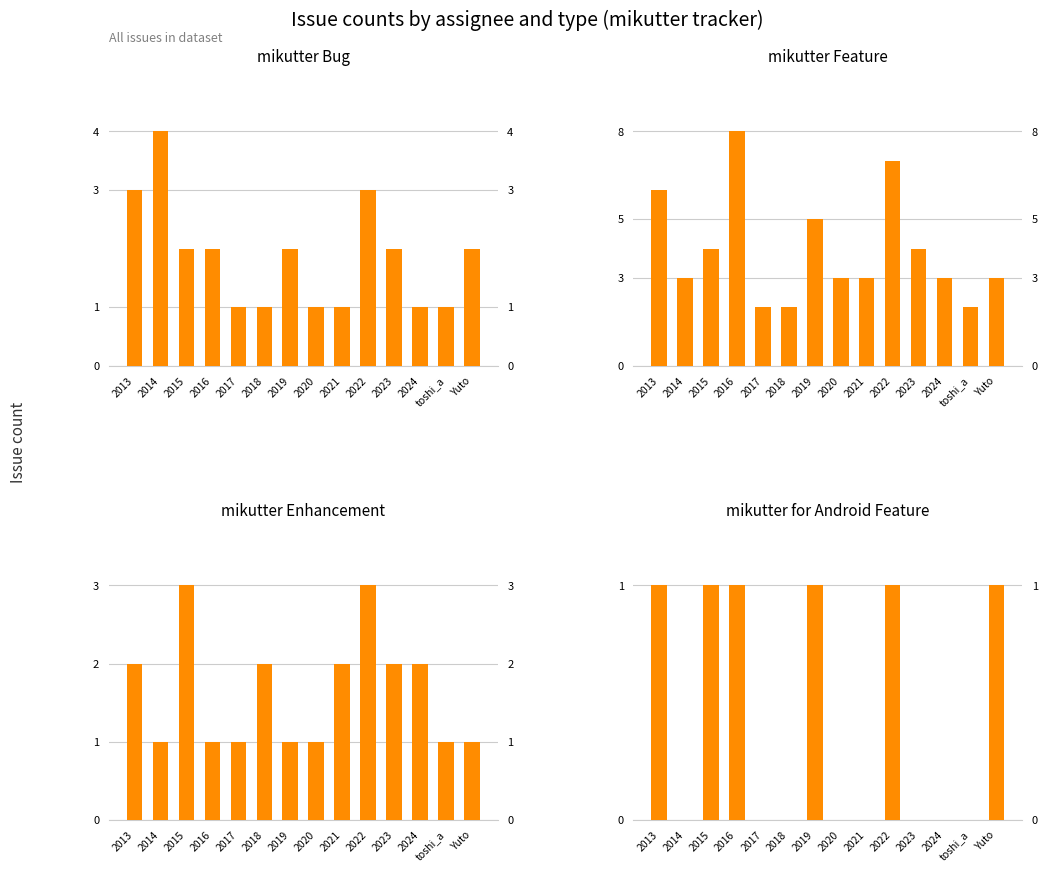

At 2019, list the series in order from smallest to largest.

mikutter Enhancement, mikutter for Android Feature, mikutter Bug, mikutter Feature